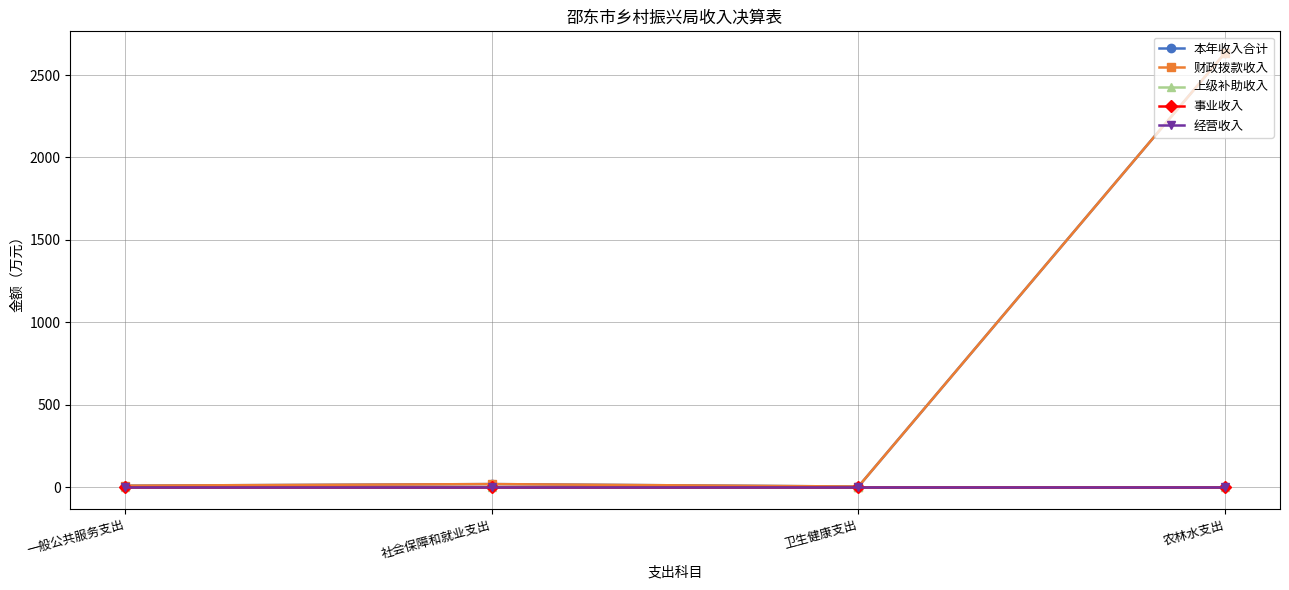

Reading left to right, list all the values displayed in this chart.

本年收入合计: 一般公共服务支出=10.0	社会保障和就业支出=19.7	卫生健康支出=4.8	农林水支出=2633.3
财政拨款收入: 一般公共服务支出=10.0	社会保障和就业支出=19.7	卫生健康支出=4.8	农林水支出=2633.3
上级补助收入: 一般公共服务支出=0.0	社会保障和就业支出=0.0	卫生健康支出=0.0	农林水支出=0.0
事业收入: 一般公共服务支出=0.0	社会保障和就业支出=0.0	卫生健康支出=0.0	农林水支出=0.0
经营收入: 一般公共服务支出=0.0	社会保障和就业支出=0.0	卫生健康支出=0.0	农林水支出=0.0